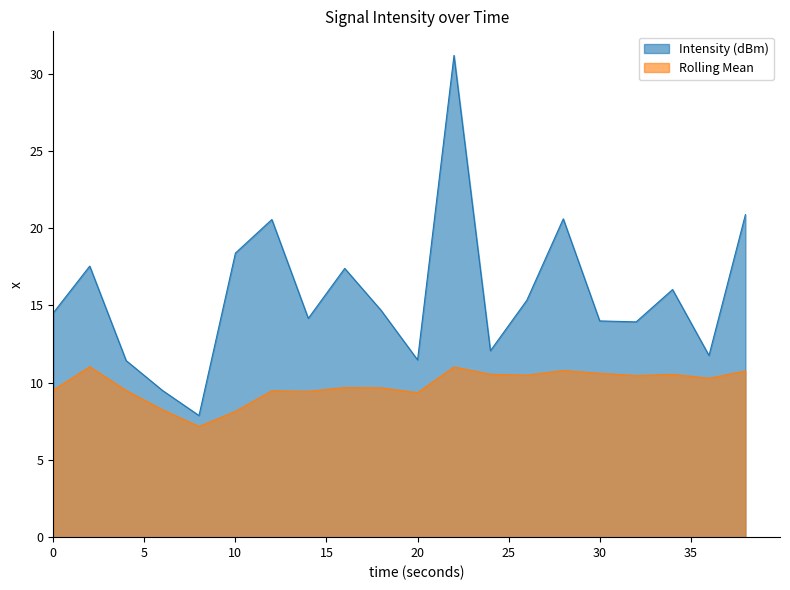

True or false: Intensity (dBm) and Rolling Mean cross at least once.

False